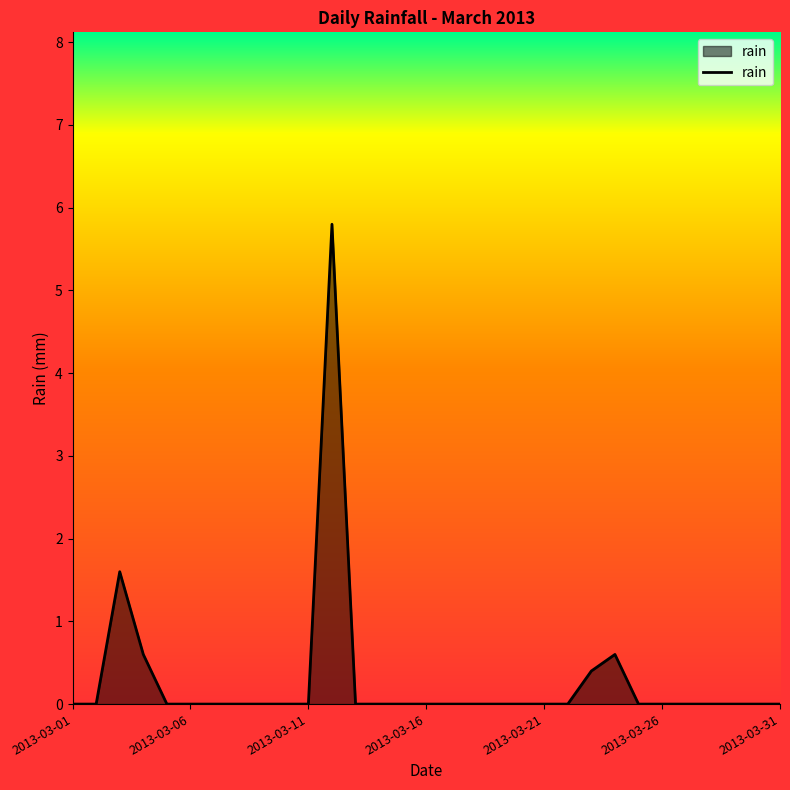

What is the difference between the maximum and minimum values?

5.8